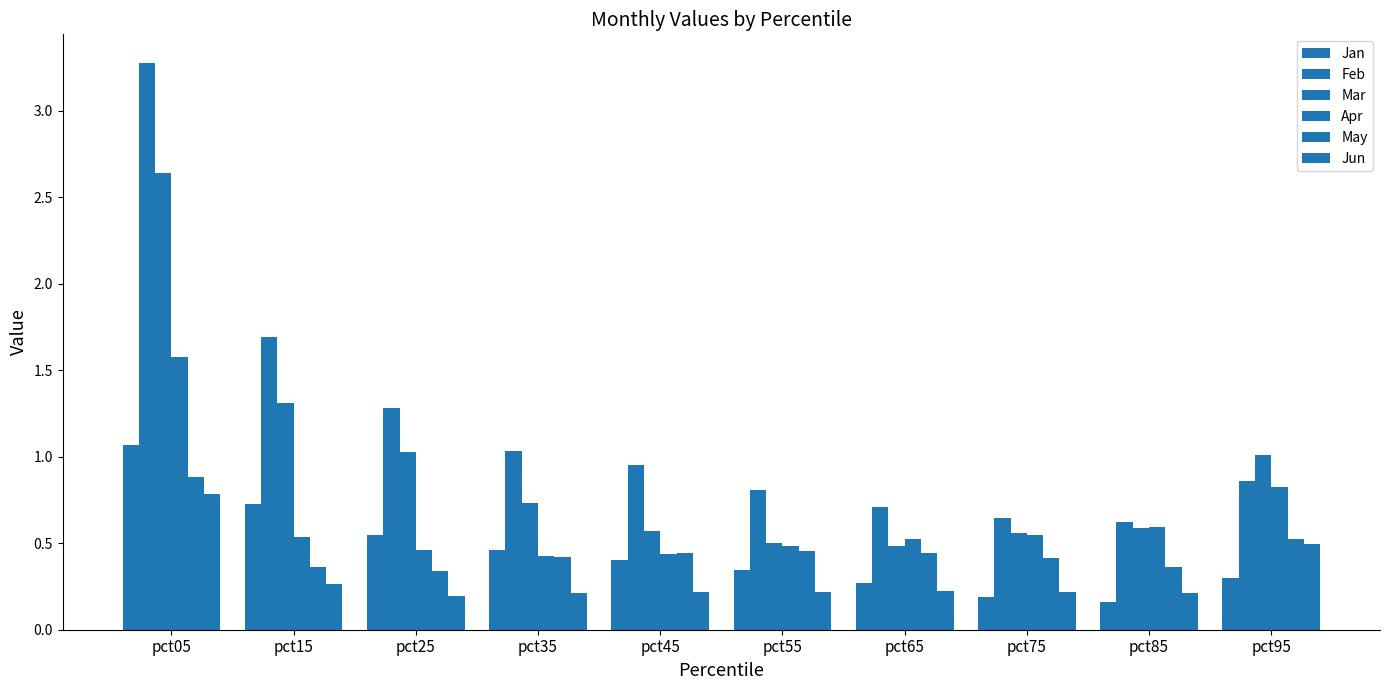

Which label corresponds to the largest value in the chart?

pct05